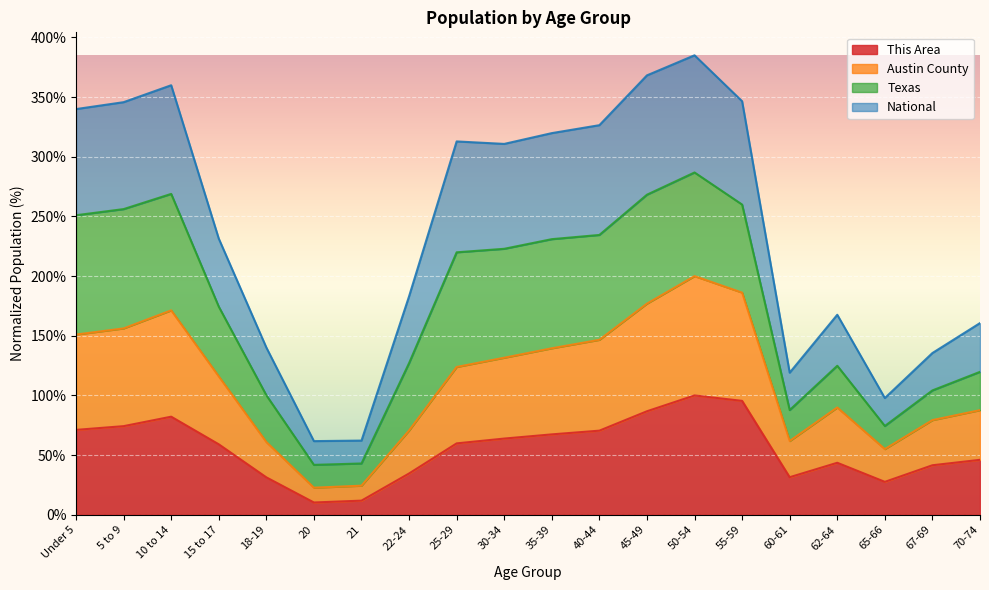

How many data points in Austin County are less than 123?

10